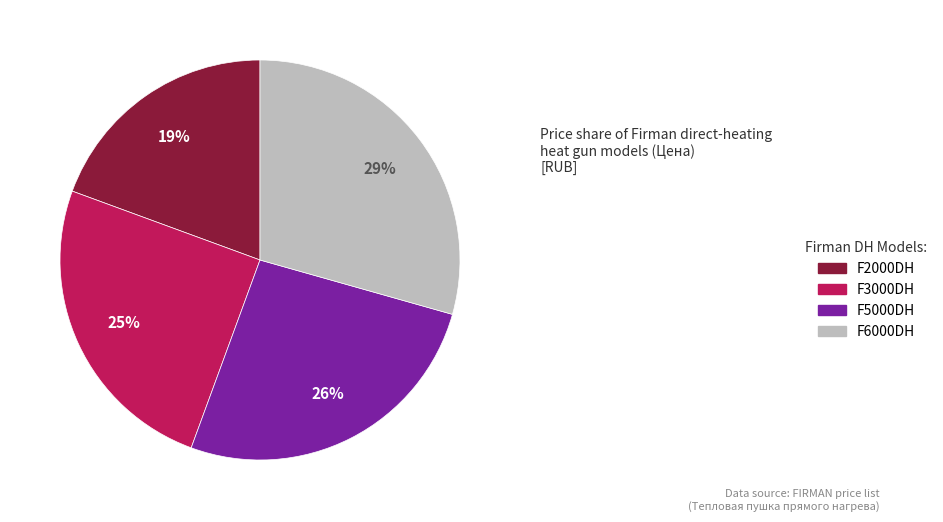

Do F6000DH and F2000DH together represent more than half of the pie?

No